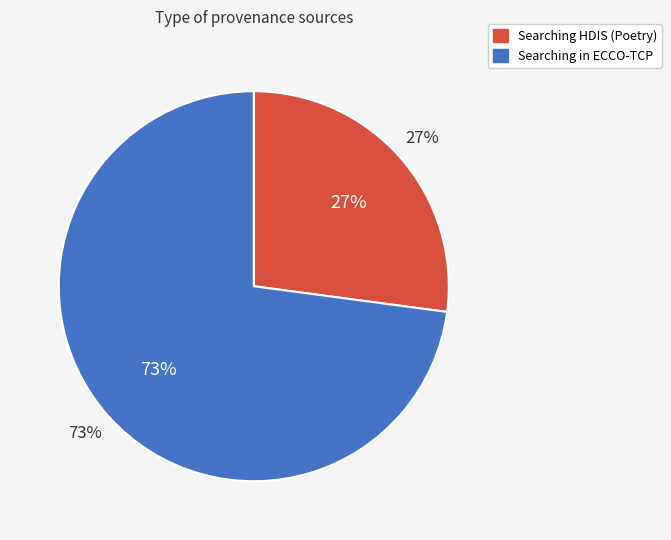

To the nearest percent, what is the difference between the Searching in ECCO-TCP and Searching HDIS (Poetry) slice percentages?

46%